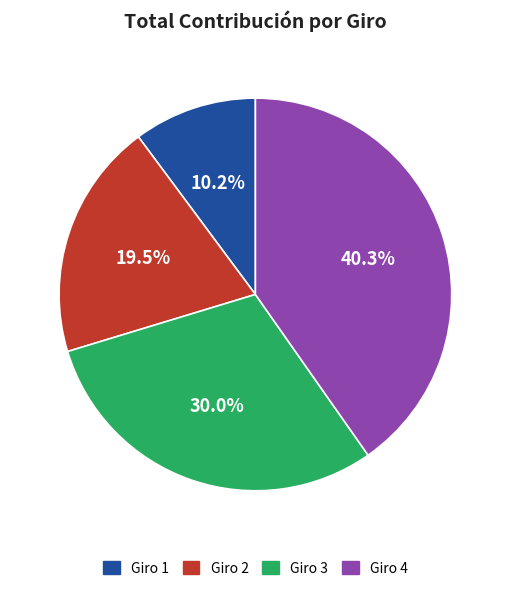

Approximately how many times larger is the value at Giro 1 compared to Giro 2?

0.5